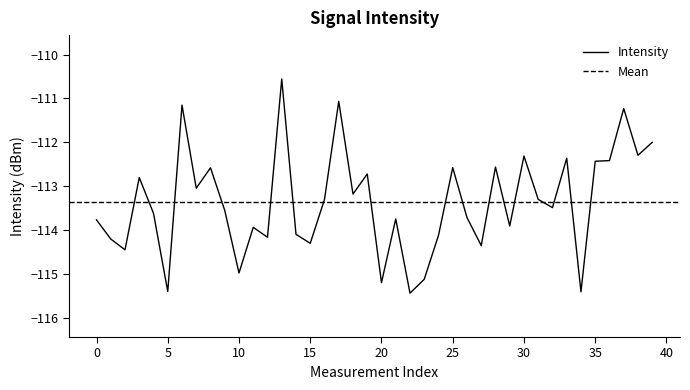

Count the number of data series in this chart.

1